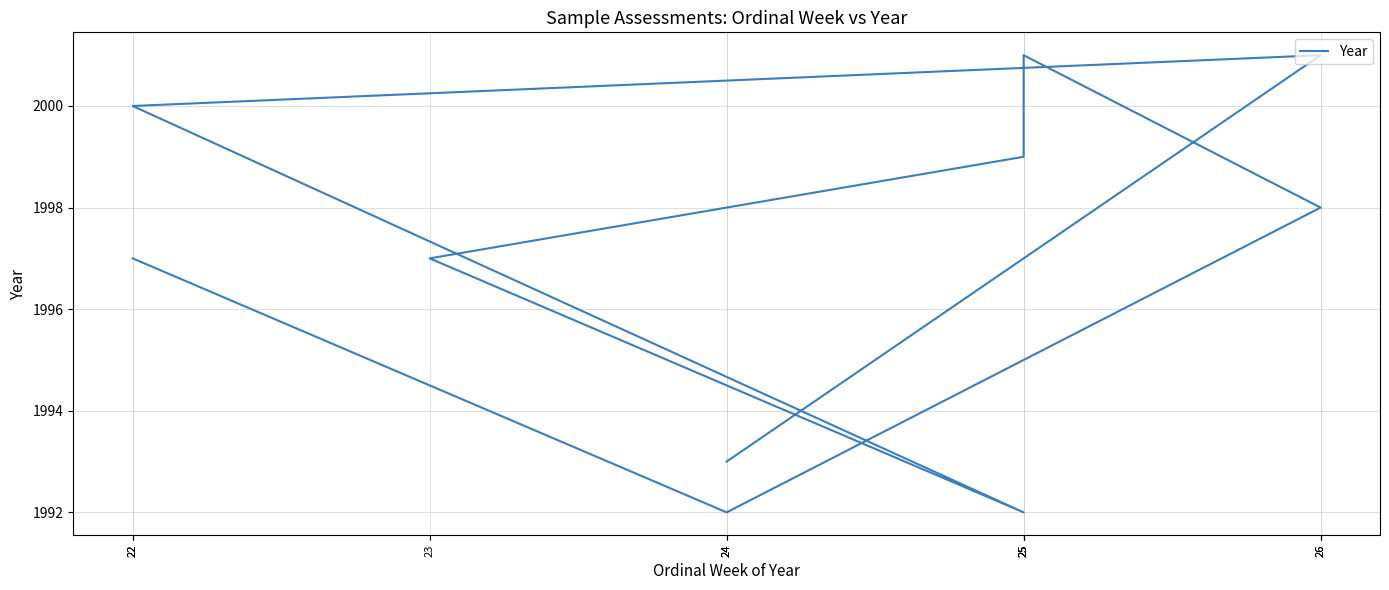

What is the difference between the maximum and minimum values?

9